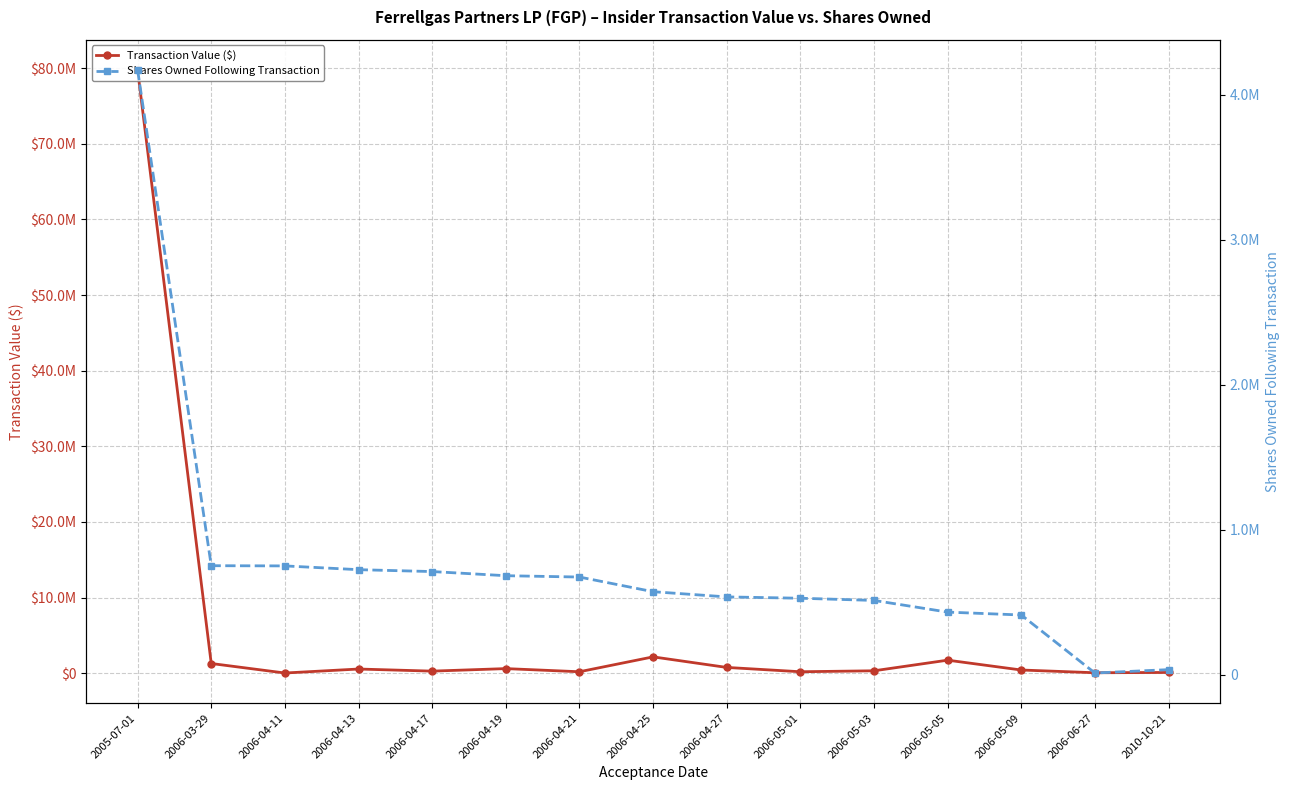

At how many categories does at least one series exceed 57260203?

1